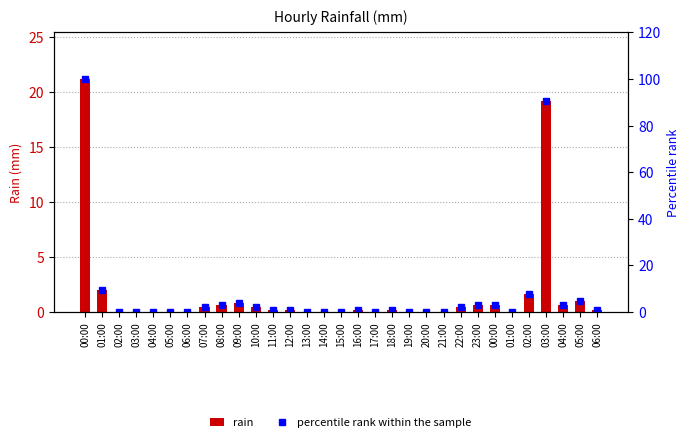

Read the rain value at 22:00.

0.4